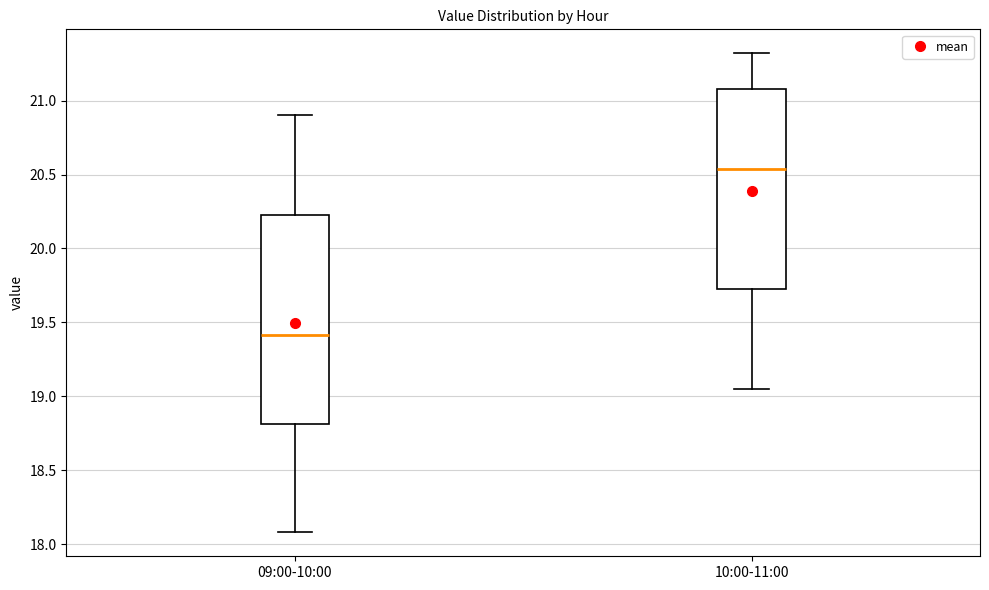

Comparing the boxes themselves (not the whiskers), which one is the tallest?

09:00-10:00